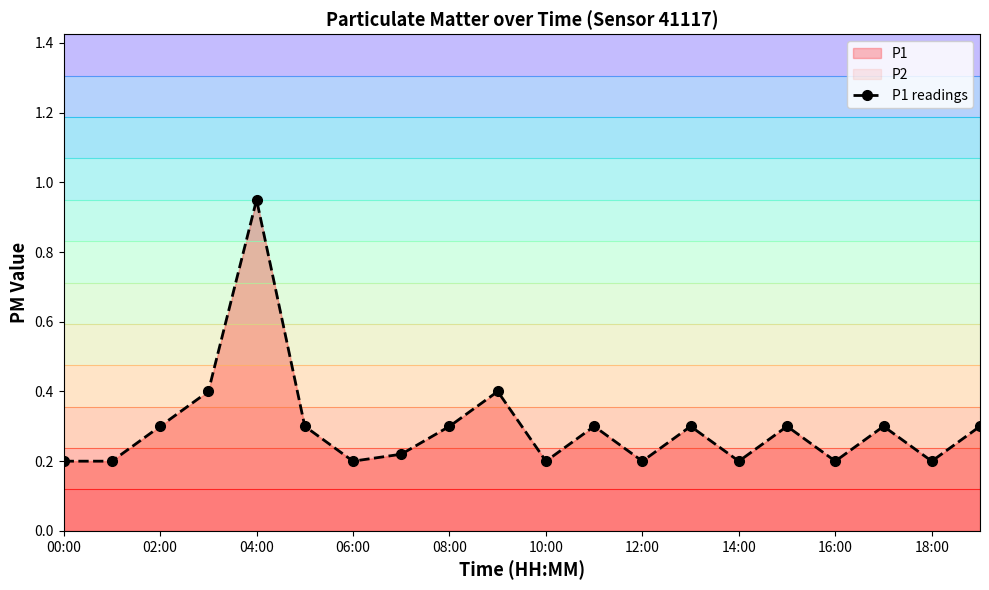

What is the maximum value shown in the chart?

0.9